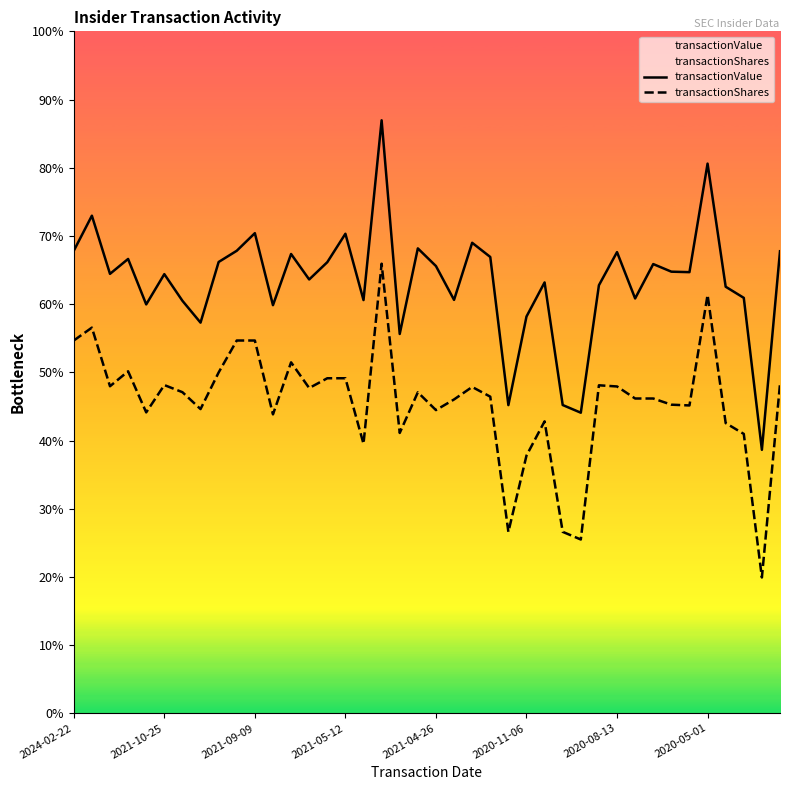

What position from the left is 2020-05-01?

8